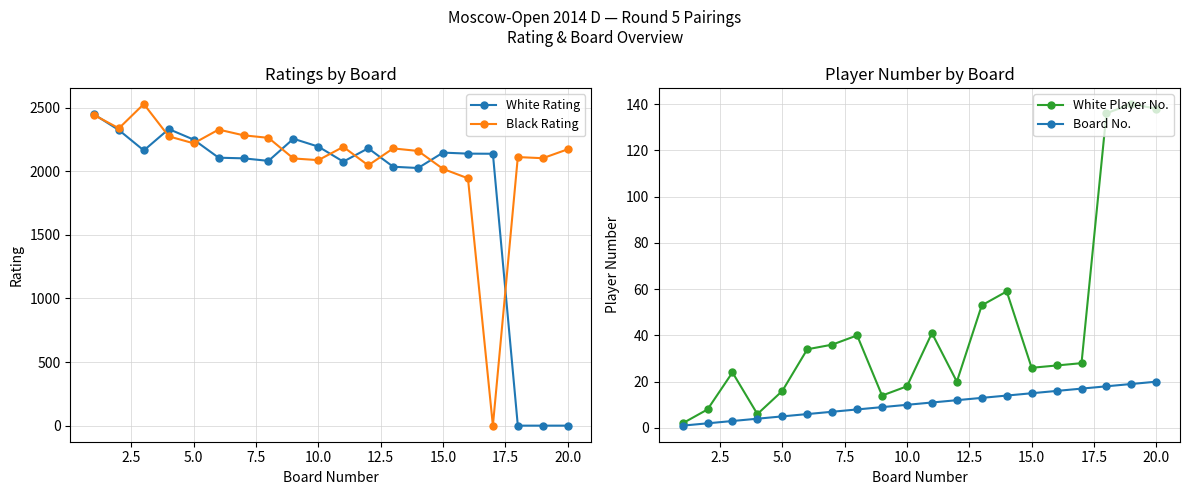

How many lines are shown in the chart?

4